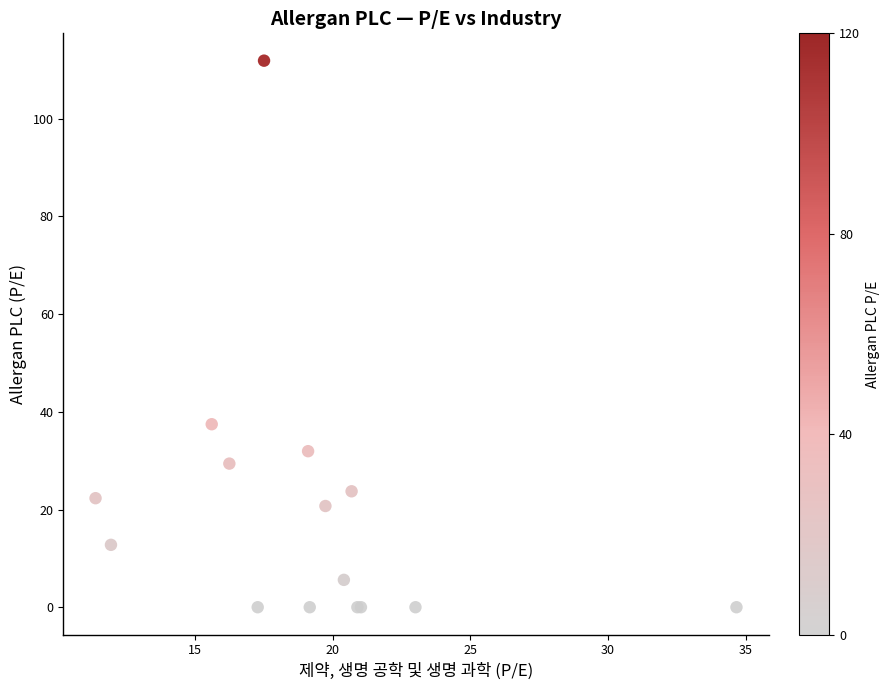

What Y value in the scatter plot is closest to 55?

37.5